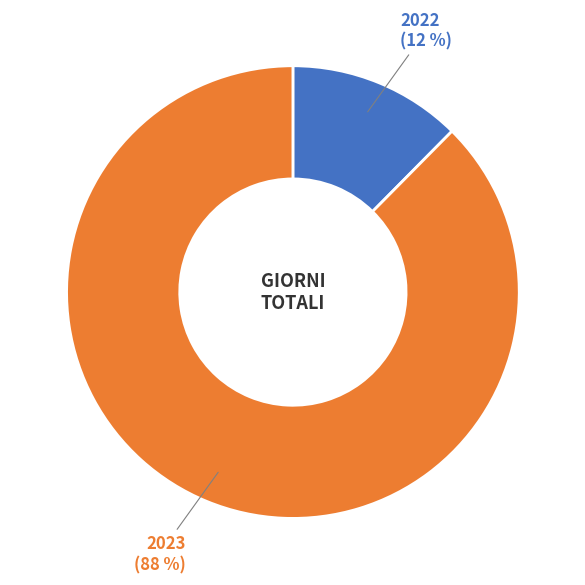

Does any single category account for the majority?

Yes